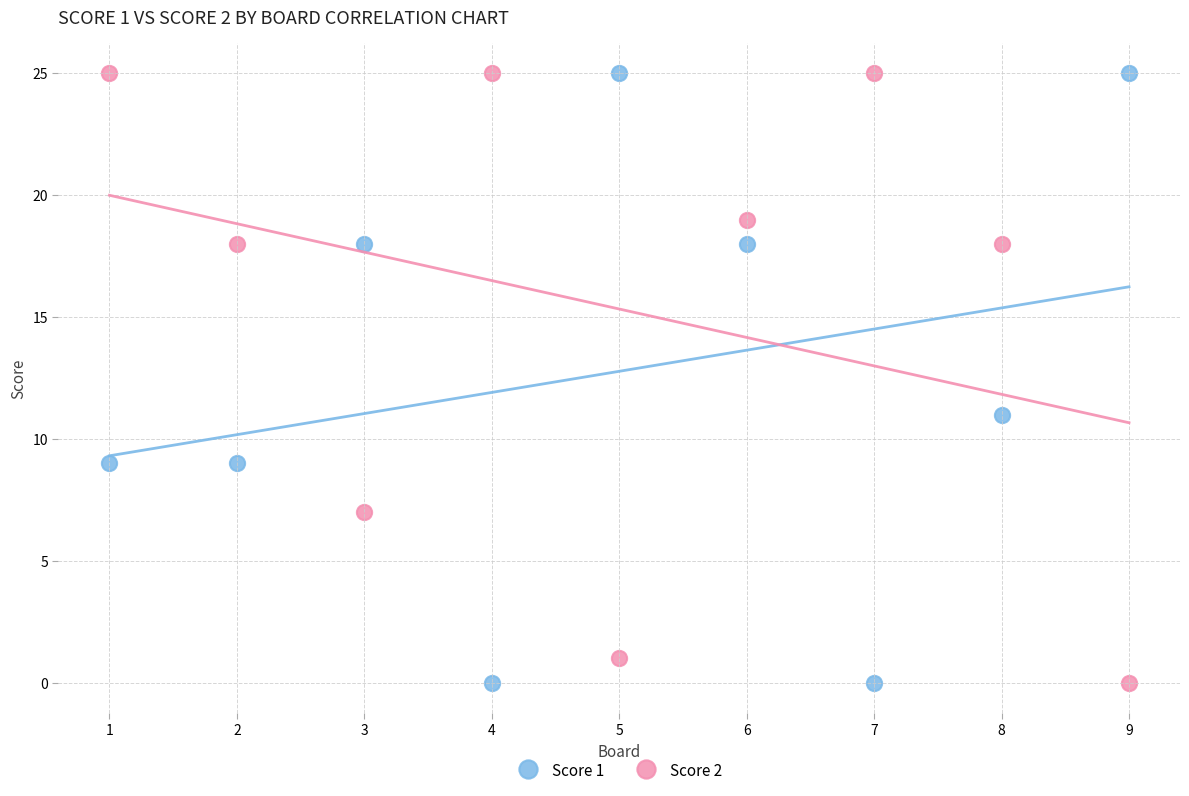

Across all data points, what is the range of Y values (max minus min)?

25